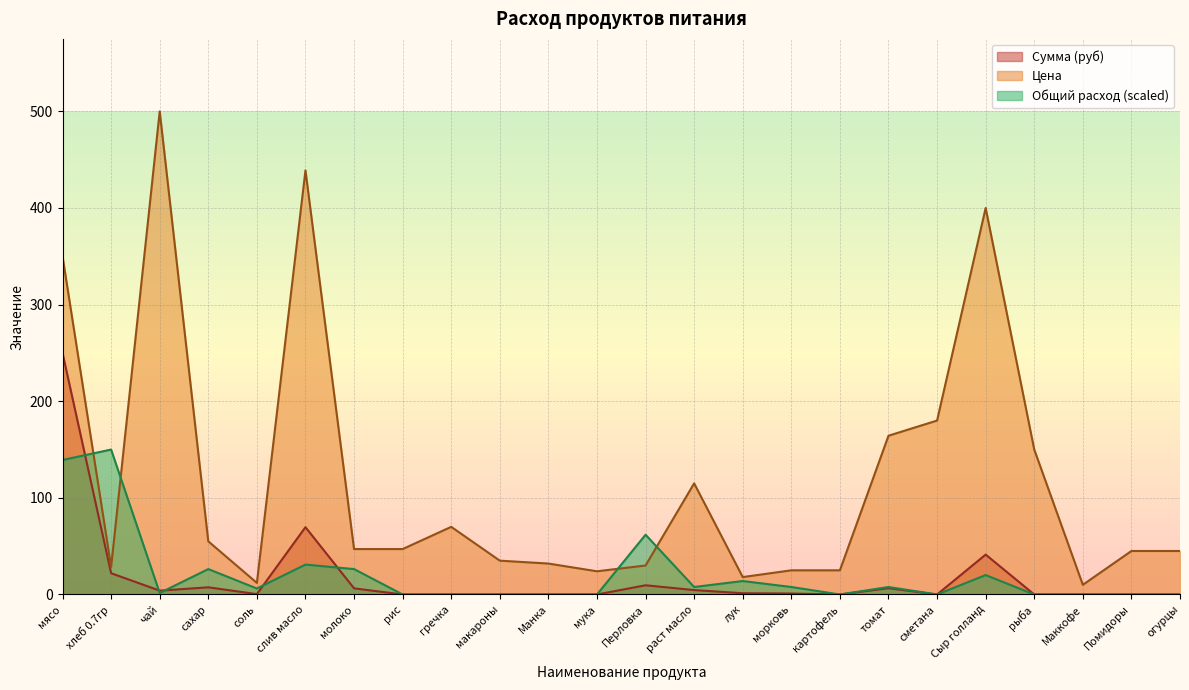

What is the sum of all Цена values?

2846.8